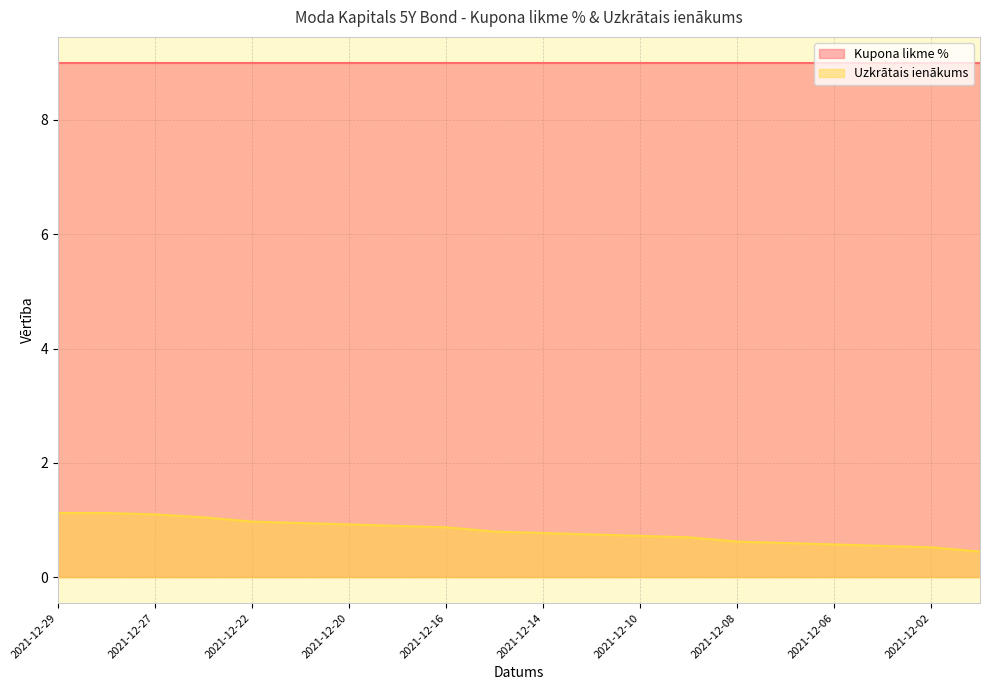

What is the change in value from 2021-12-29 to 2021-12-09?

-0.4